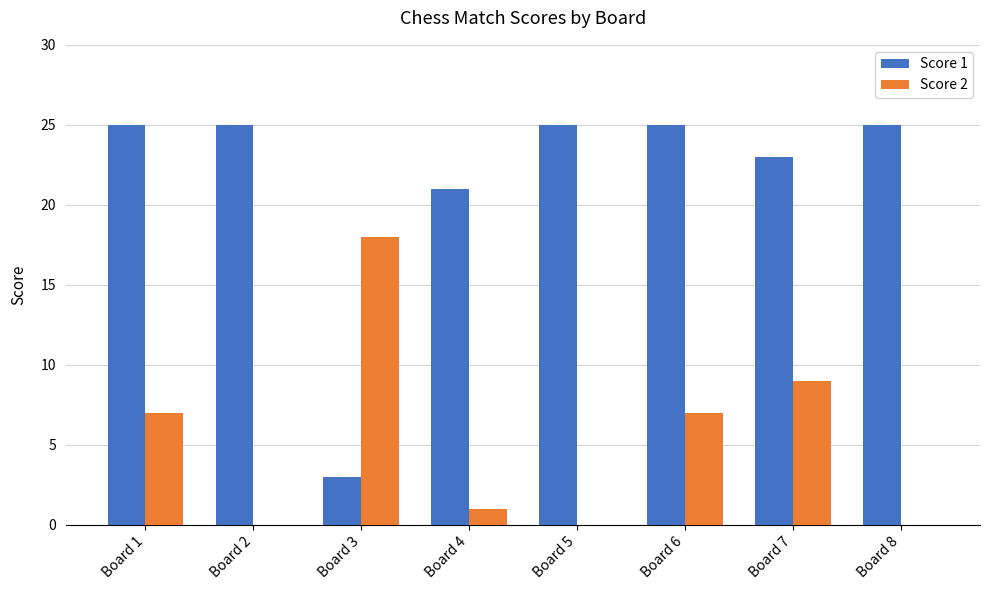

Is the value of Score 1 at Board 1 greater than the value of Score 2 at Board 7?

Yes